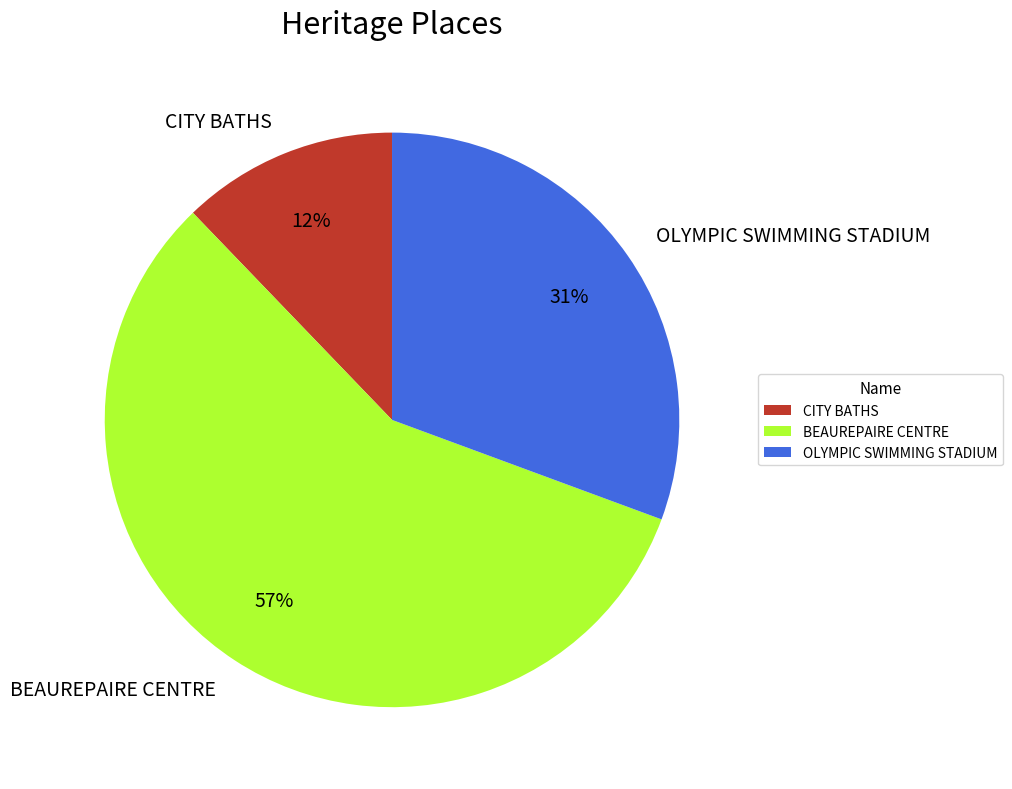

Which category accounts for the majority?

BEAUREPAIRE CENTRE